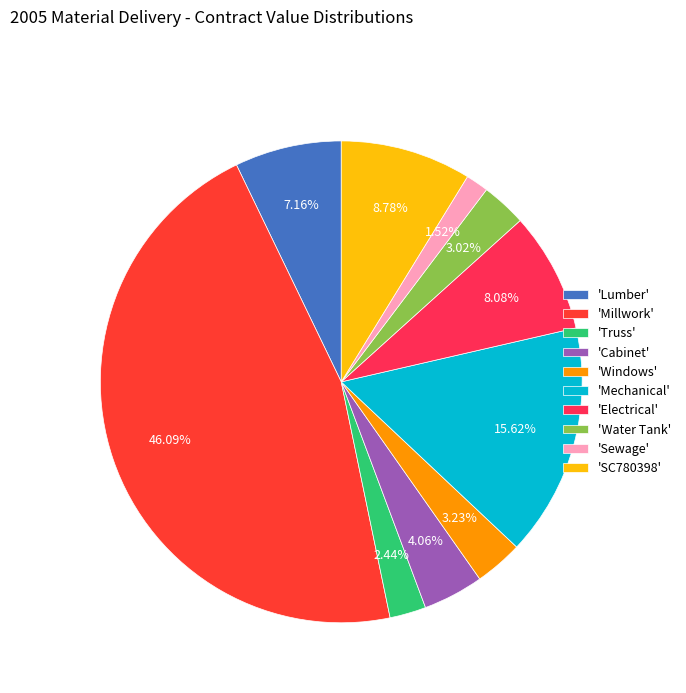

Is there a majority slice in this chart?

No